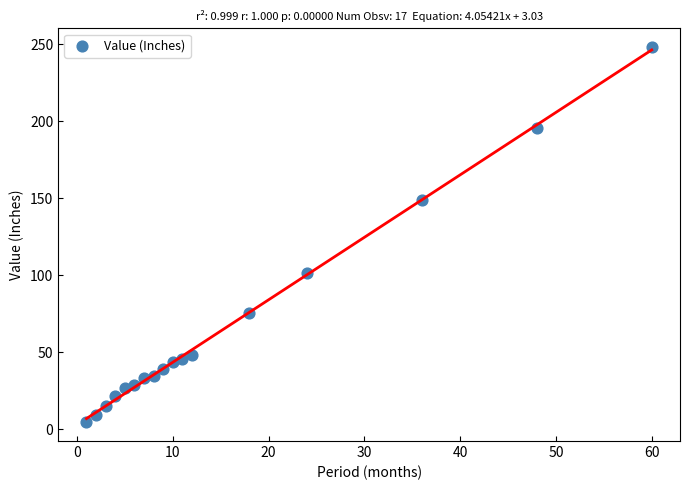

What is the range of Y values (max minus min)?

243.4